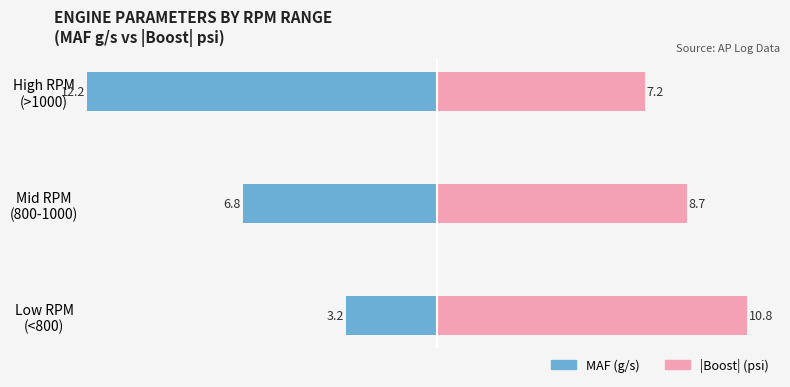

Reading left to right, list all the values displayed in this chart.

MAF (g/s): -3.2	-6.8	-12.2
|Boost| (psi): 10.8	8.7	7.2